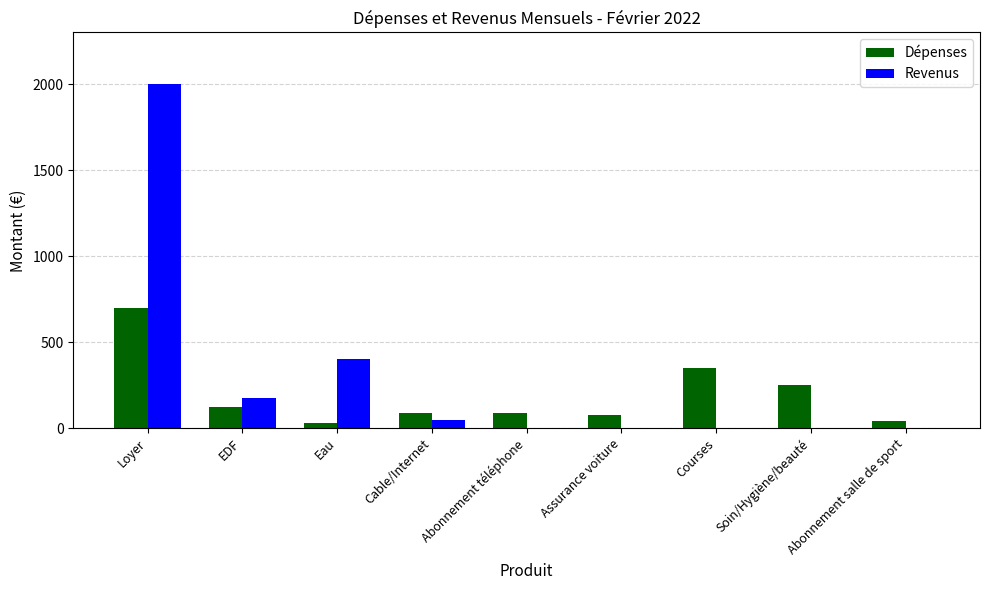

What is the sum of the Dépenses values at Cable/Internet and Courses?

440